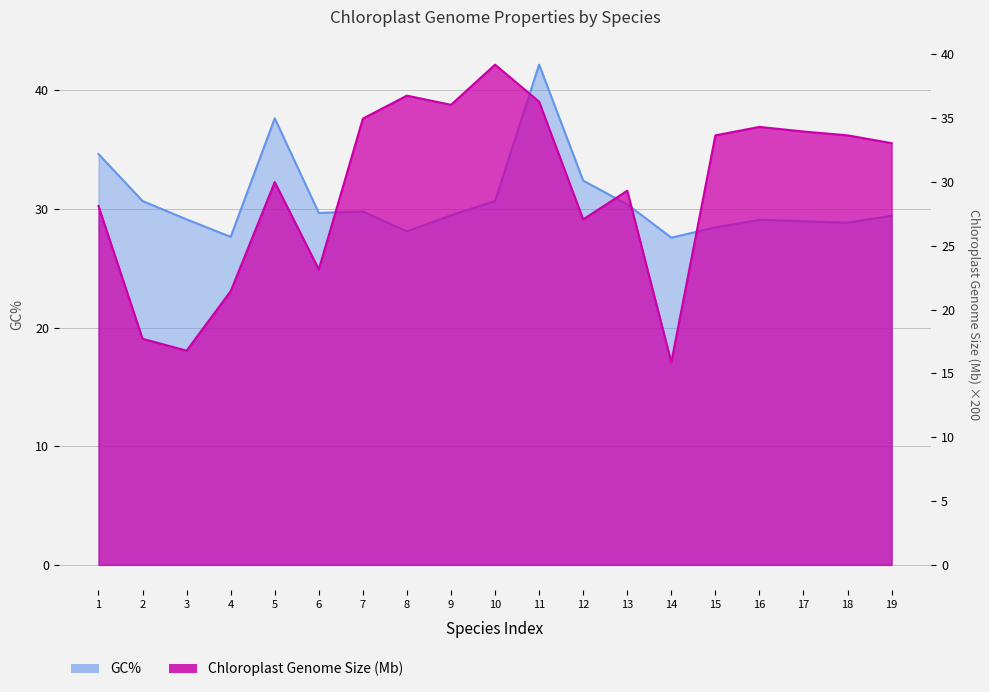

List the series in order of their overall mean, lowest first.

Chloroplast Genome Size (Mb), GC%